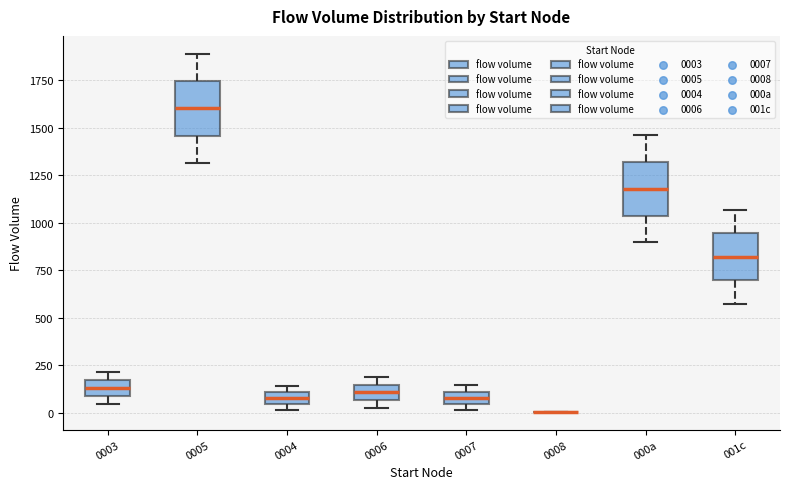

Where is the lower edge of the box for 0007 on the y-axis? The values are not printed on the chart, so give them approximately, as read against the axis.

50